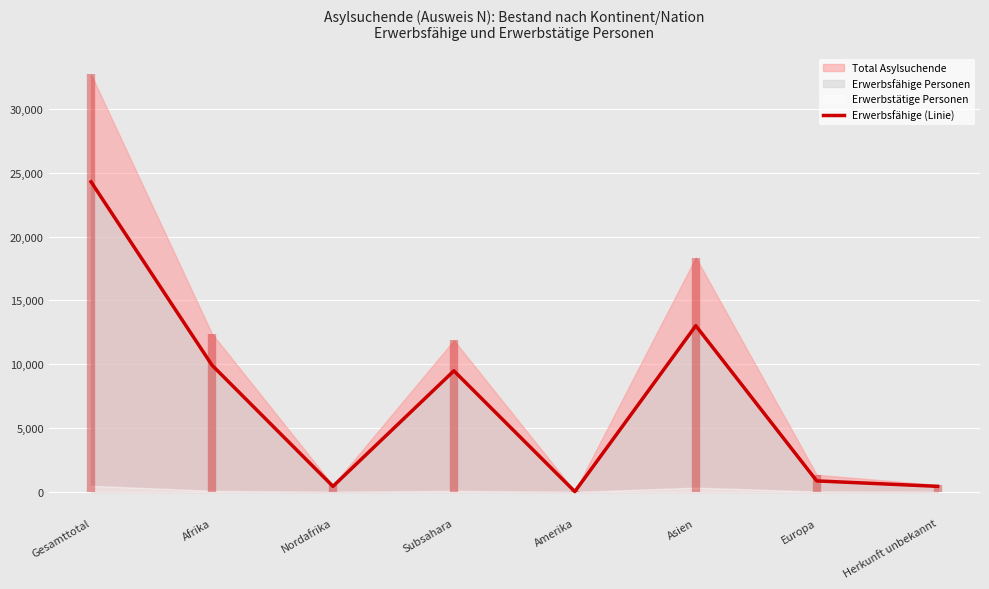

What is the difference between the values at Herkunft unbekannt and Europa?

425